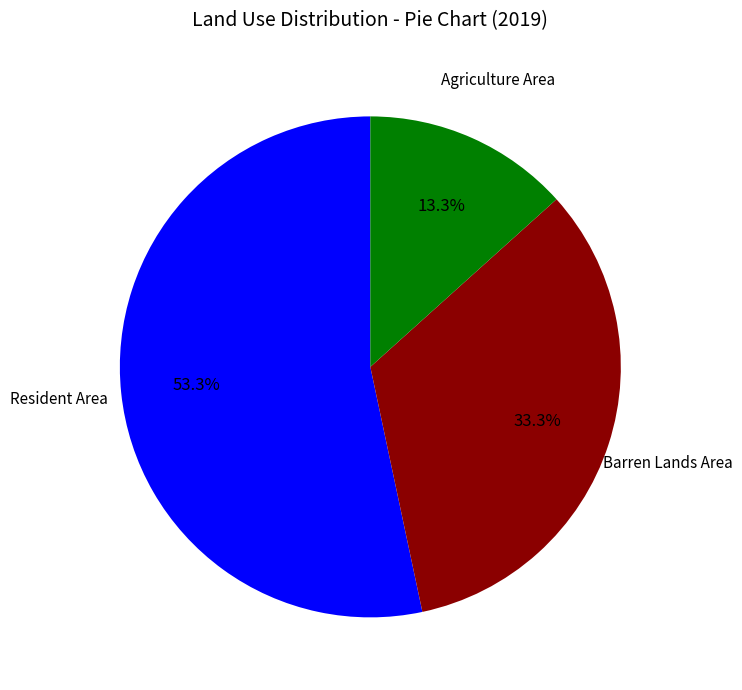

Is there any slice that represents more than half of the pie?

Yes